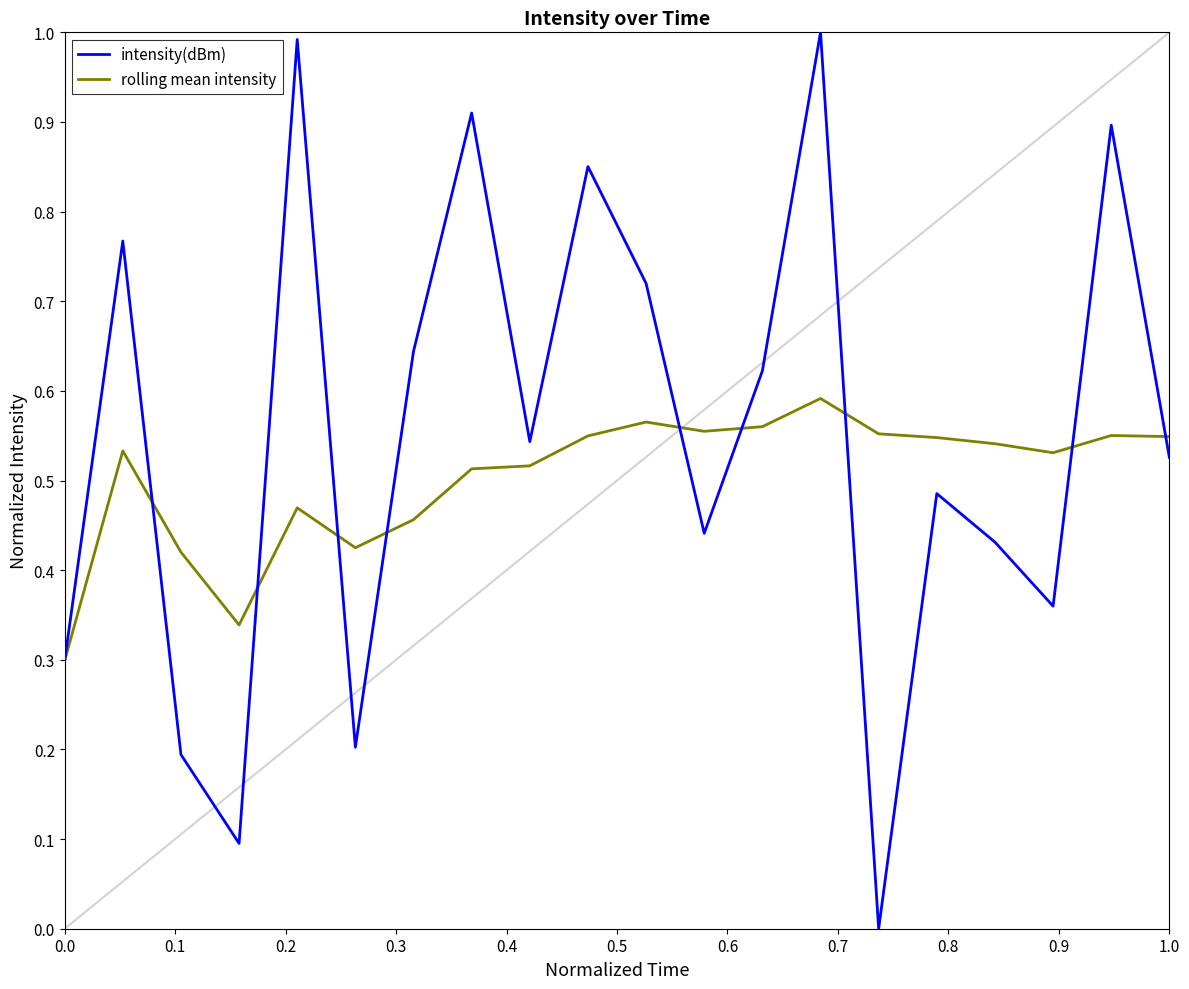

Which series has the widest spread of values?

intensity(dBm)